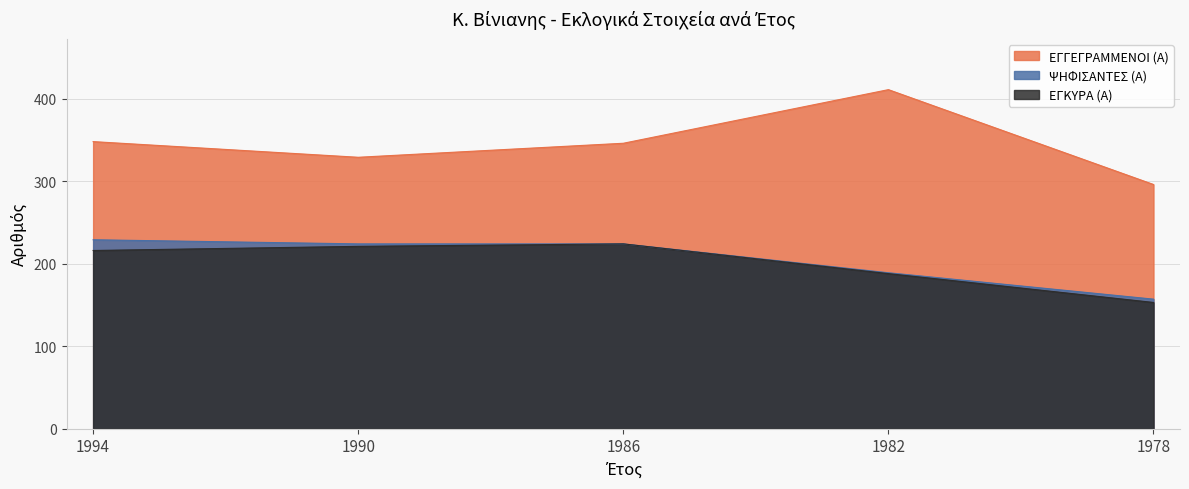

Reading left to right, transcribe all the data shown in this chart.

ΕΓΓΕΓΡΑΜΜΕΝΟΙ (Α): 1994=348	1990=329	1986=346	1982=411	1978=296
ΨΗΦΙΣΑΝΤΕΣ (Α): 1994=229	1990=224	1986=224	1982=189	1978=157
ΕΓΚΥΡΑ (Α): 1994=216	1990=221	1986=224	1982=188	1978=153